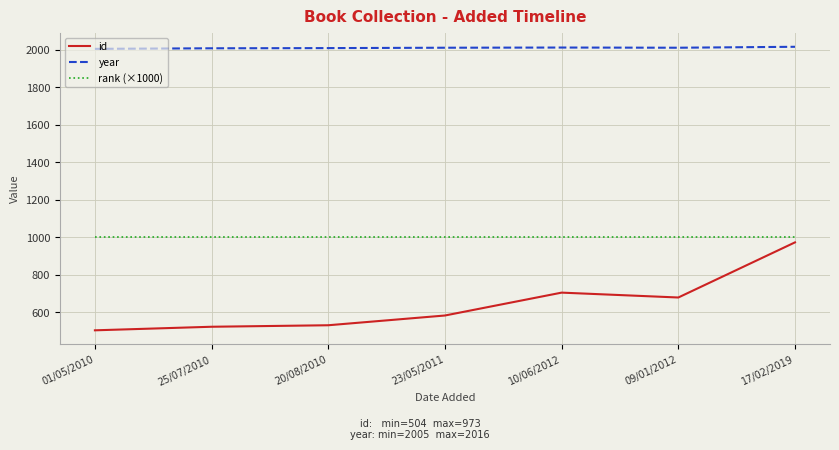

The value of id at 09/01/2012 is 163. True or false?

False